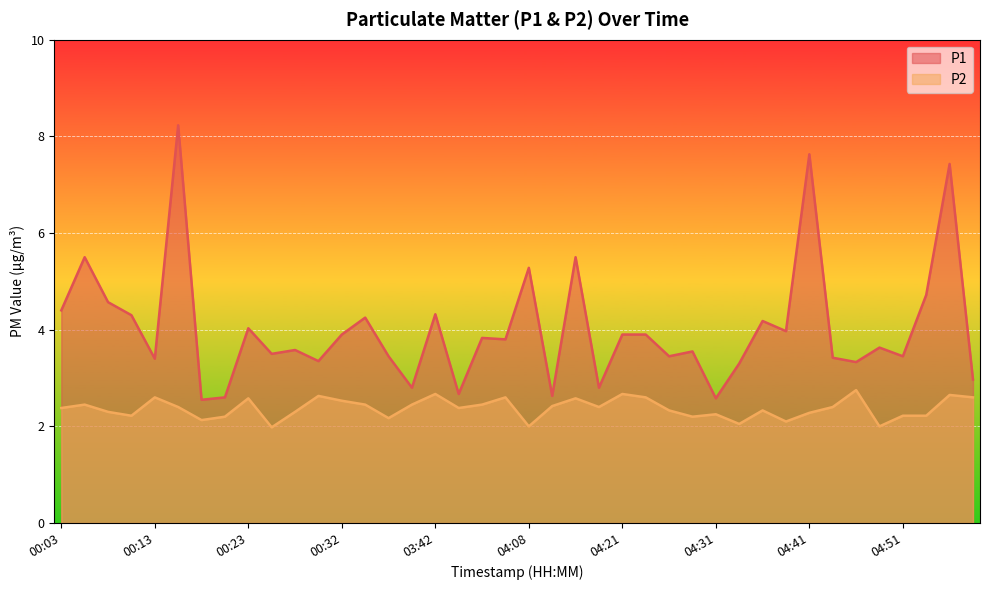

Which series changed the most between 00:18 and 04:31?

P2